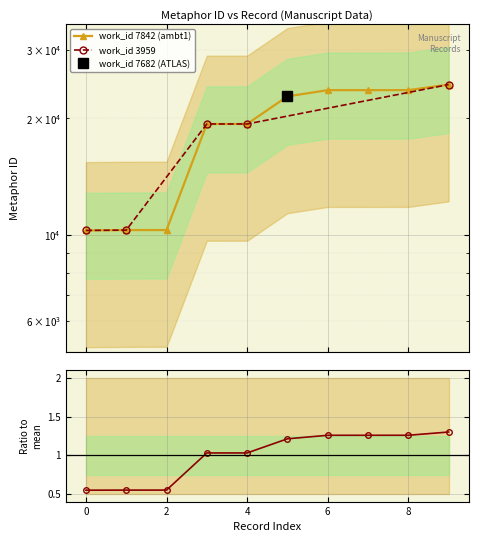

Does the chart display data point markers on the line(s)?

Yes